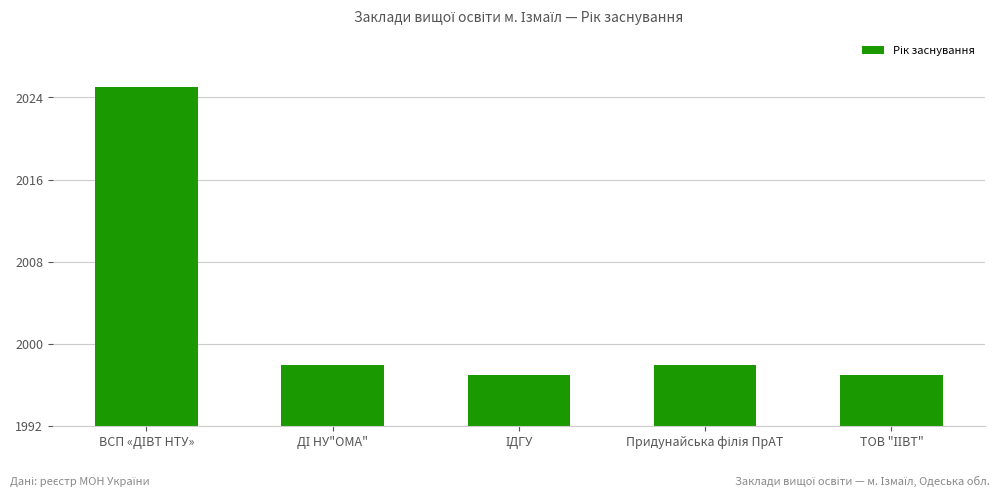

What is the sum of all values?

10015